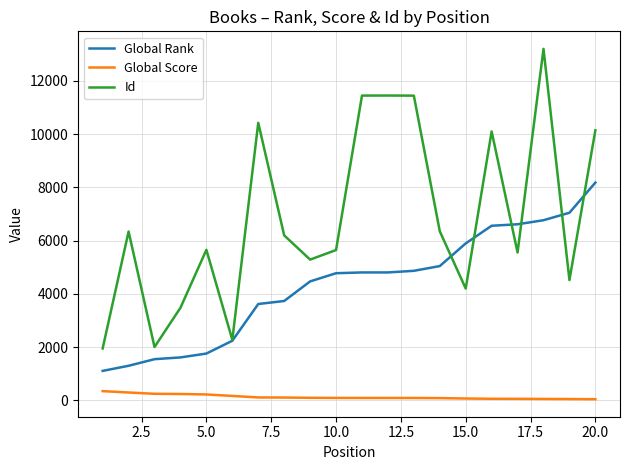

True or false: Global Score and Id intersect in this chart.

False